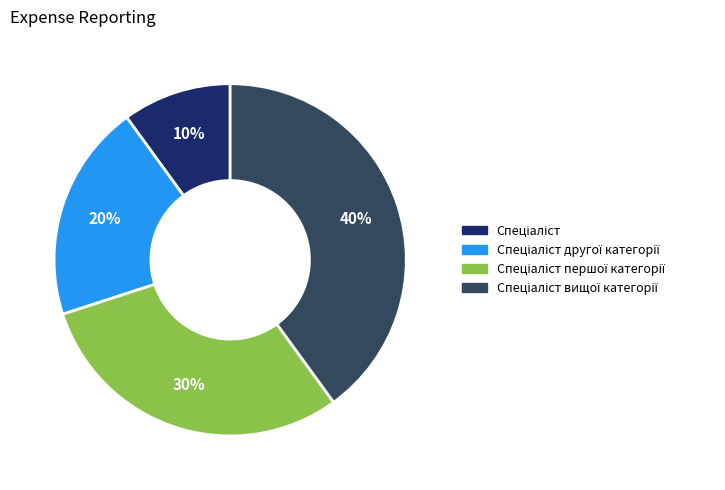

Does any single category account for the majority?

No